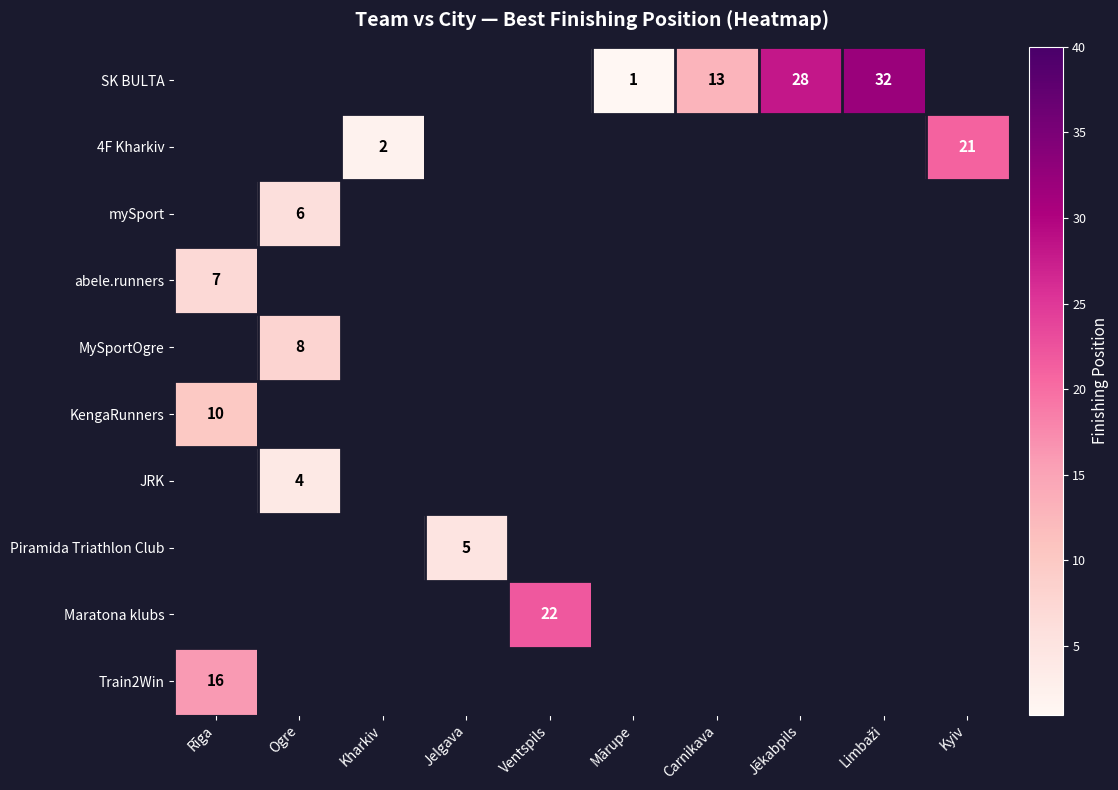

True or false: KengaRunners has a value of 10 at Rīga.

True